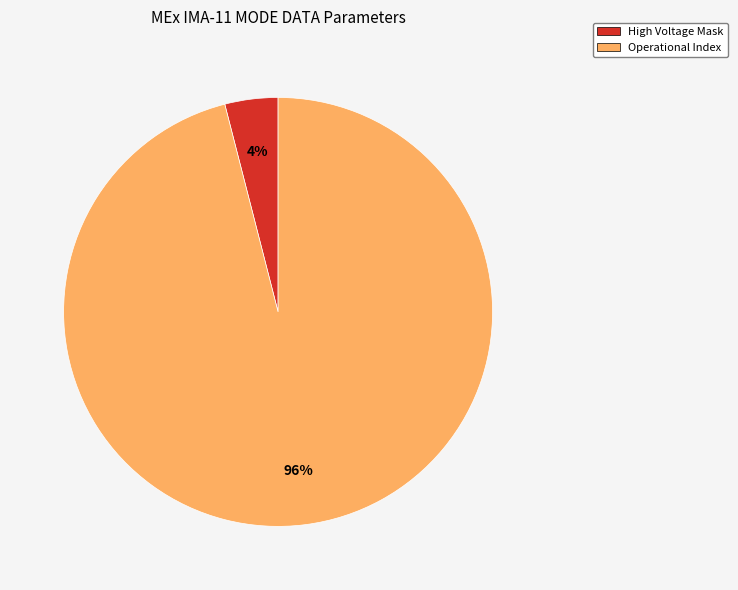

Is there any slice that represents more than half of the pie?

Yes